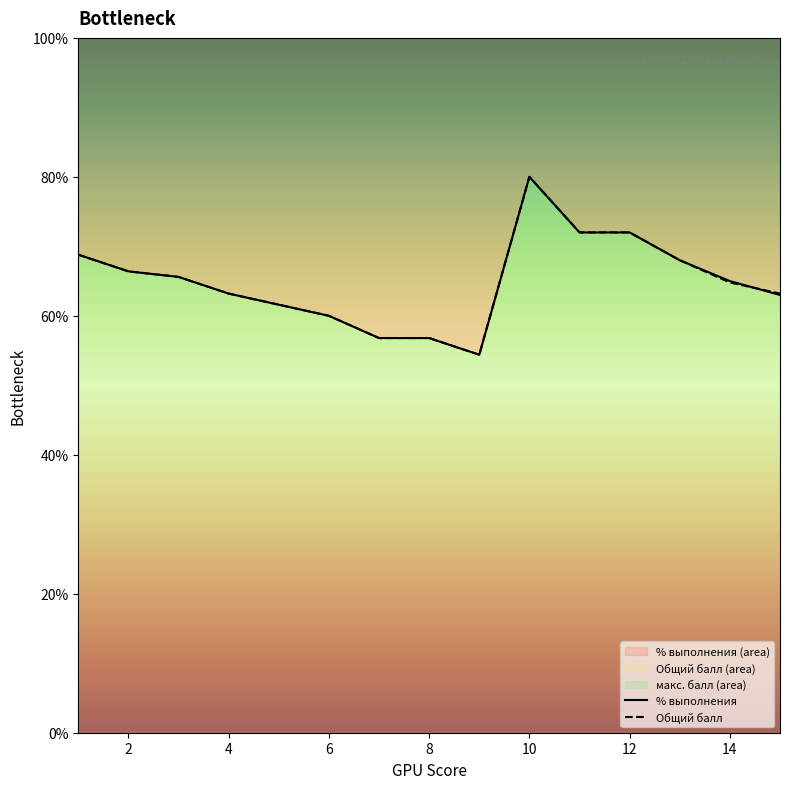

At which label does % выполнения (area) reach its peak?

10